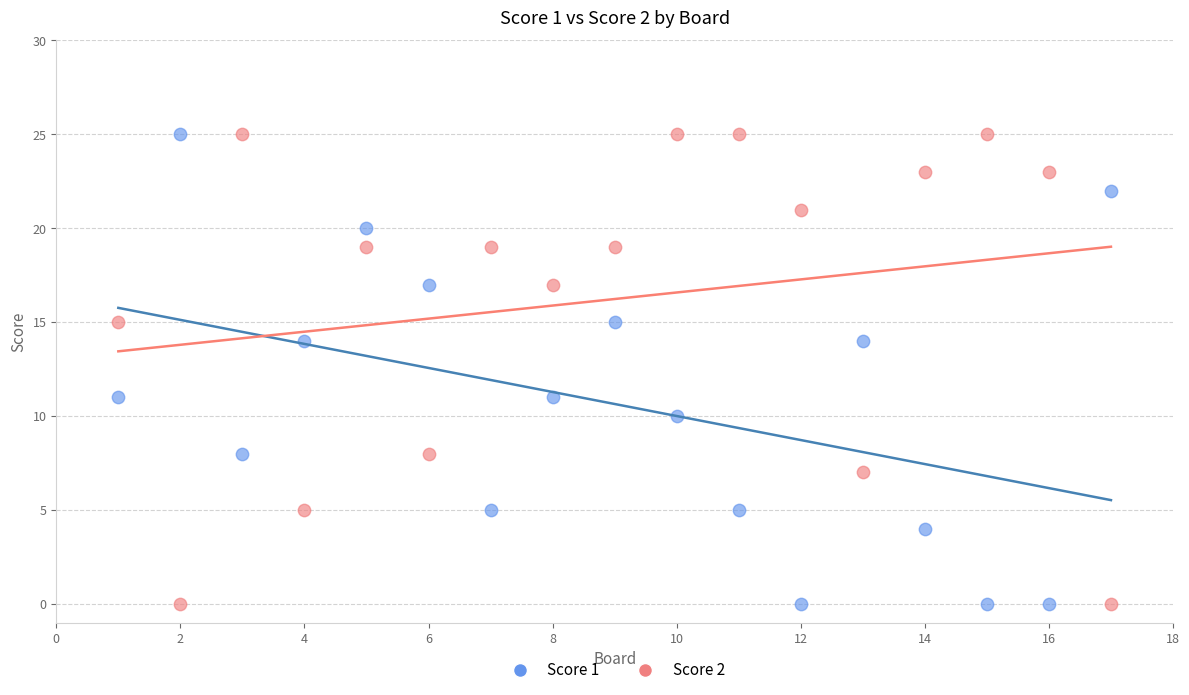

What is the X range (max minus min) for the scatter plot?

16